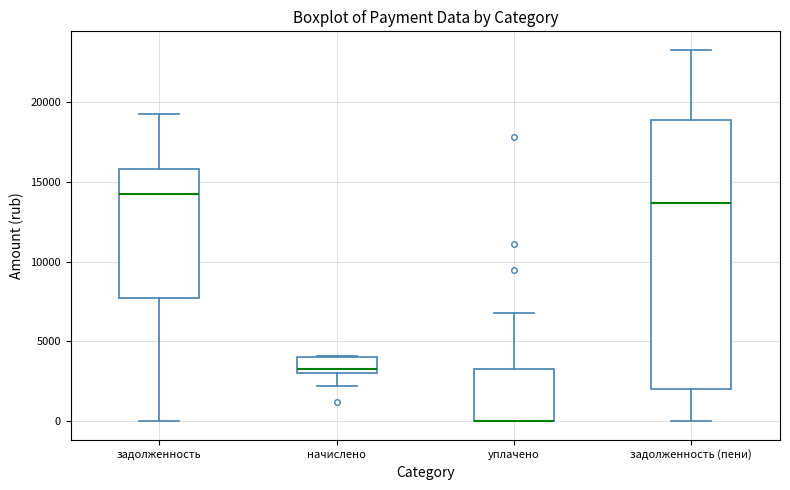

Where does the lower whisker of the box for задолженность (пени) end on the y-axis? The values are not printed on the chart, so give them approximately, as read against the axis.

0